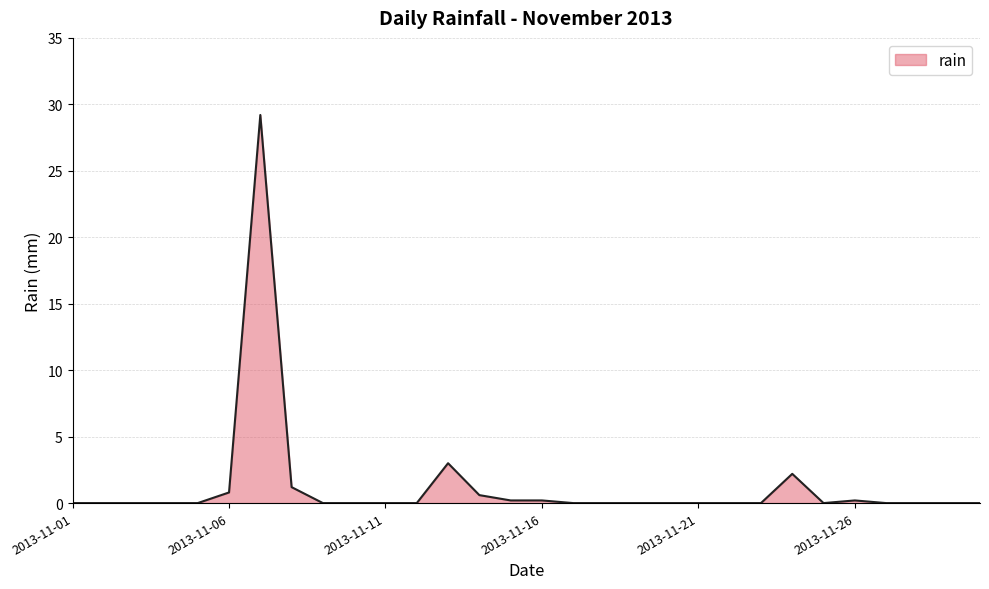

What is the maximum value shown in the chart?

29.2